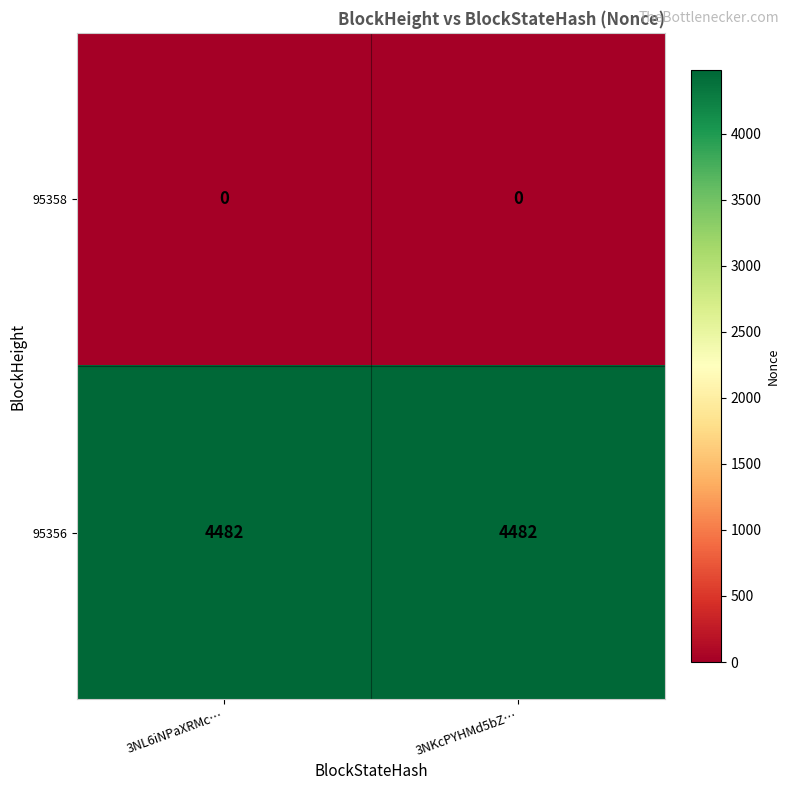

What is the maximum value shown in the chart?

4482